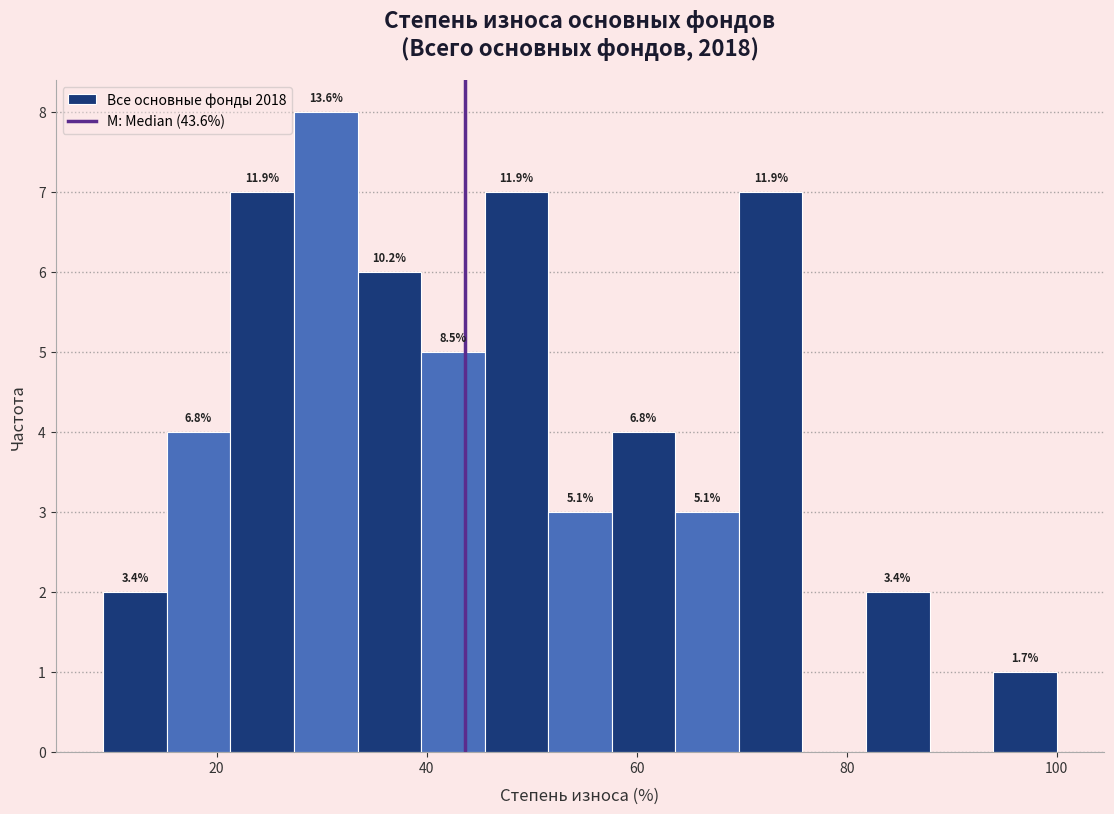

Around what value on the x-axis is the tallest bar? Give the approximate position of its centre, as read against the axis.

30